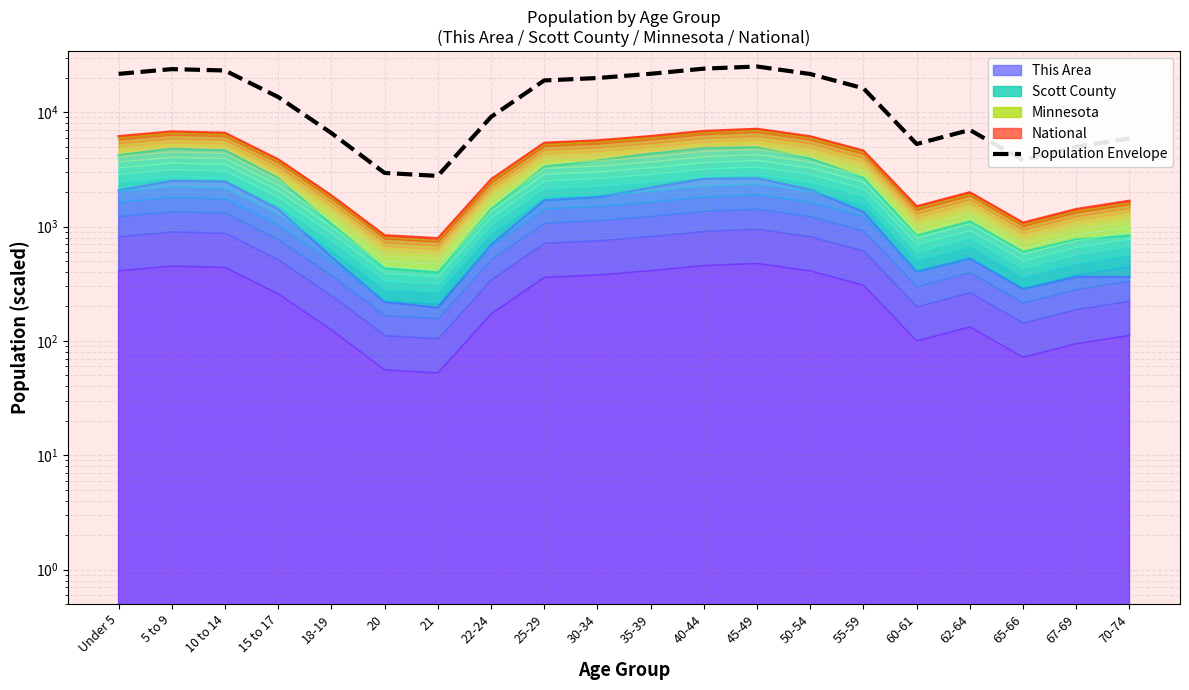

List the labels in order of value, smallest first.

21, 20, 65-66, 67-69, 60-61, 70-74, 18-19, 62-64, 22-24, 15 to 17, 55-59, 25-29, 30-34, 50-54, Under 5, 35-39, 10 to 14, 5 to 9, 40-44, 45-49